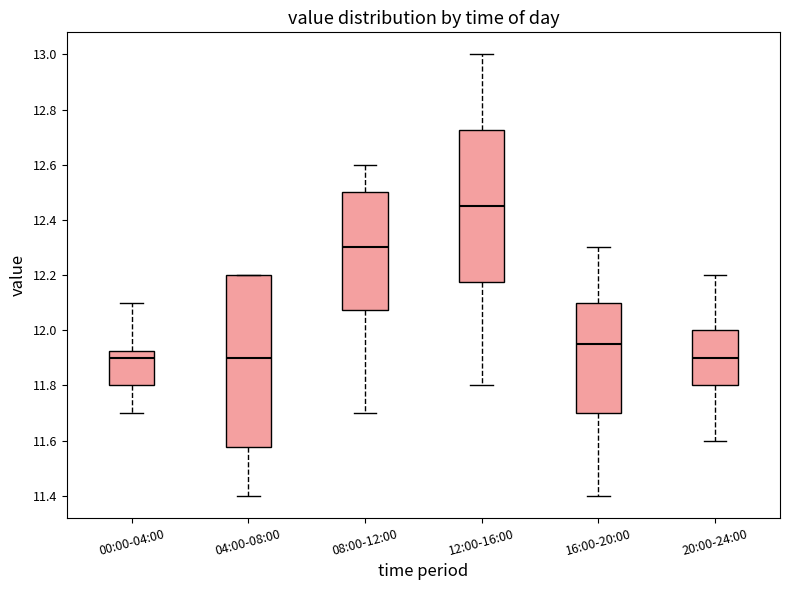

Comparing the boxes themselves (not the whiskers), which one is the tallest?

04:00-08:00